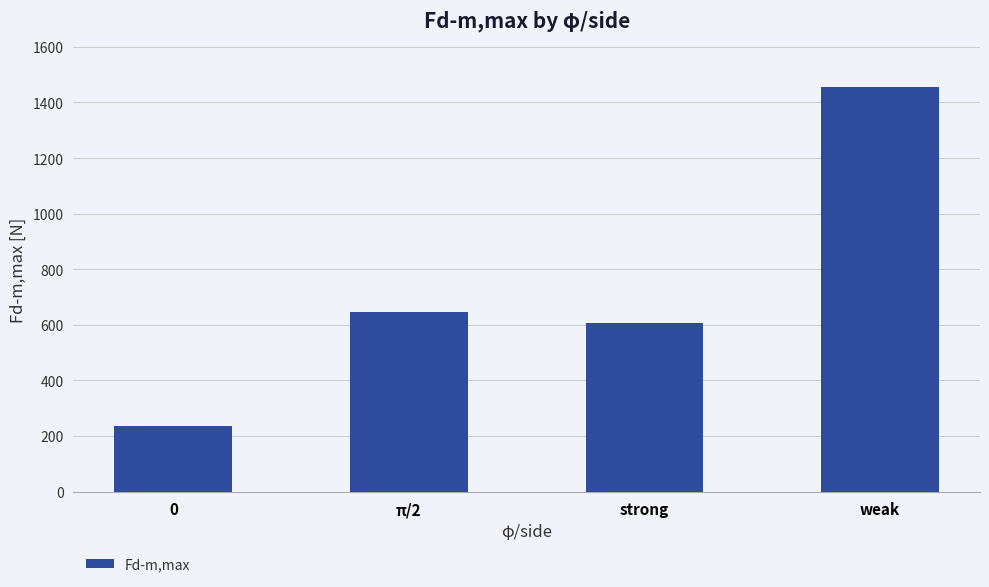

What is the sum of all values?

2945